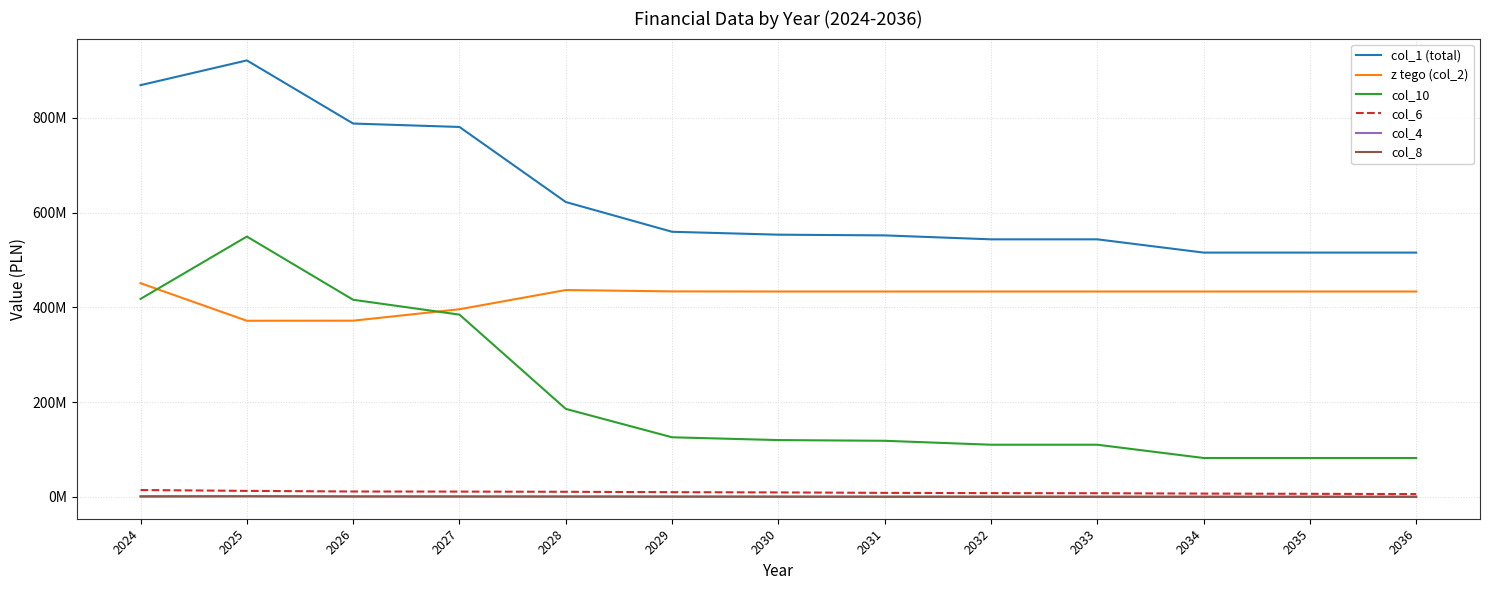

Which series has the widest spread of values?

col_10